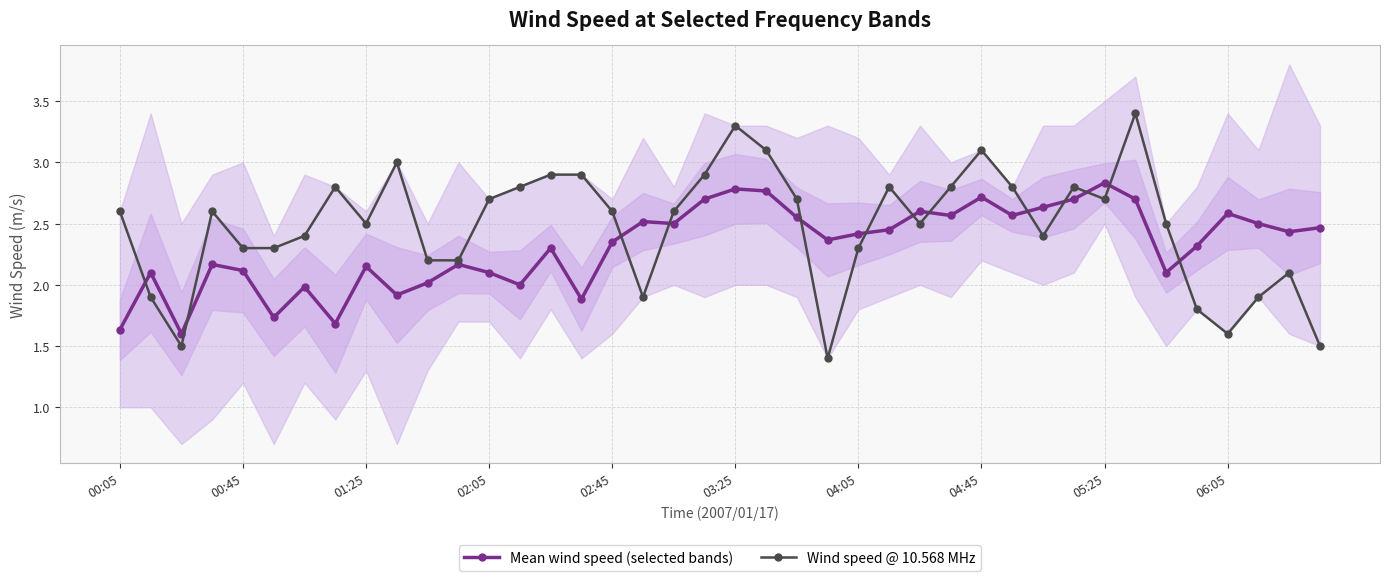

What is the approximate value of Wind speed @ 10.568 MHz at 01:25?

2.5